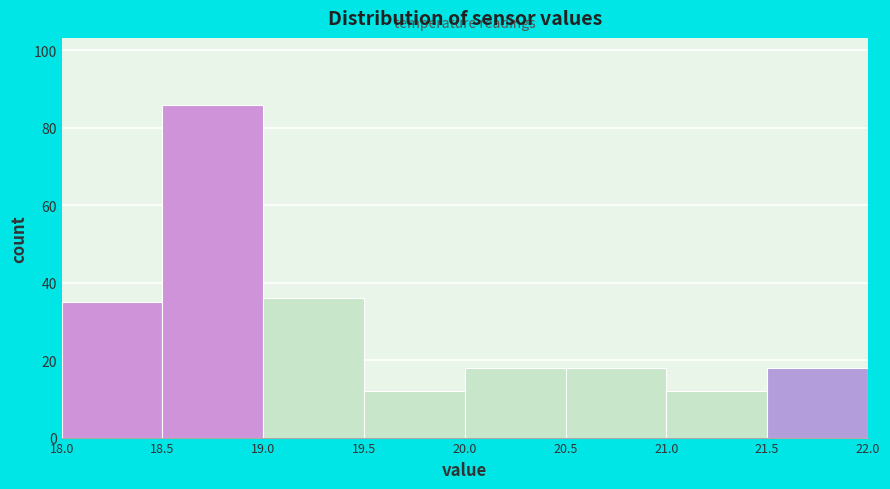

Reading left to right, transcribe this chart: for each bar, give the range it covers on the x-axis and its height. The values are not printed on the chart, so give them approximately, as read against the axis.

18.0 to 18.5: 36
18.5 to 19.0: 86
19.0 to 19.5: 36
19.5 to 20.0: 12
20.0 to 20.5: 18
20.5 to 21.0: 18
21.0 to 21.5: 12
21.5 to 22.0: 18